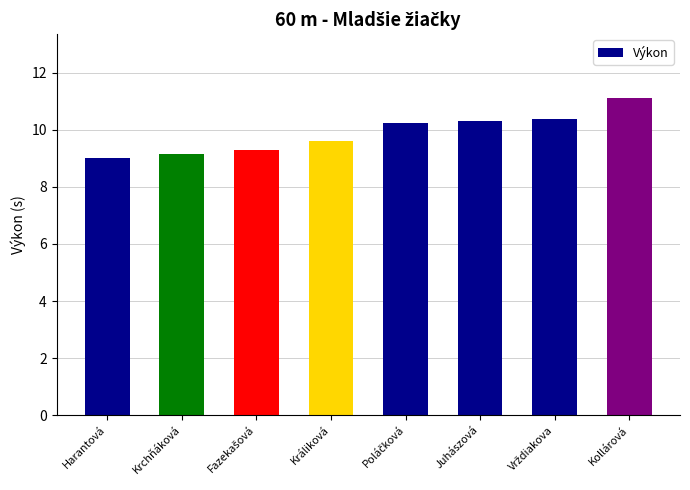

The chart shows a value of 9.0 at Harantová. True or false?

True